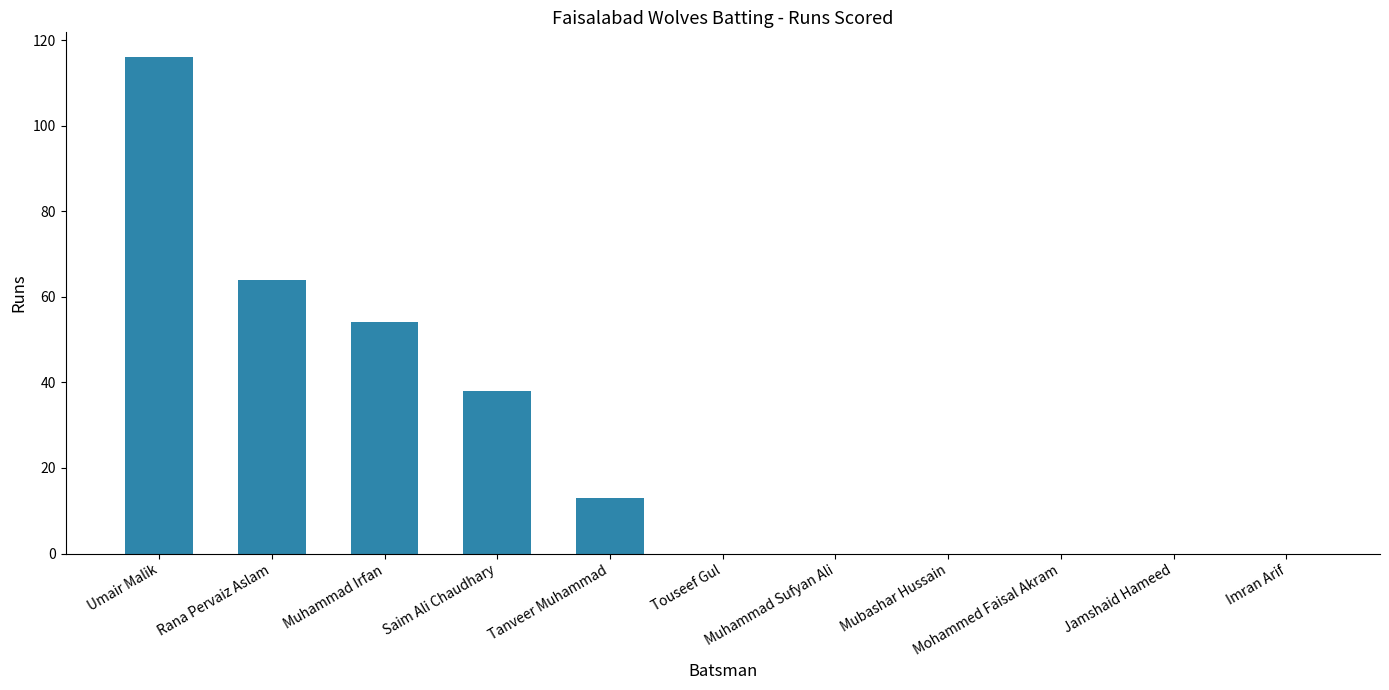

Which has a higher value, Imran Arif or Tanveer Muhammad?

Tanveer Muhammad